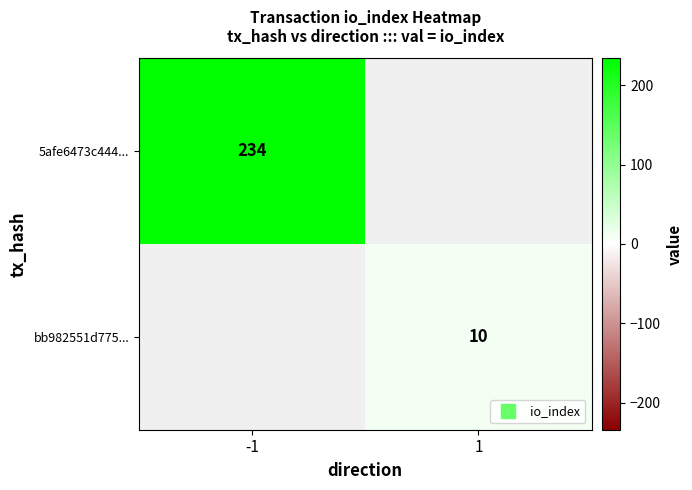

True or false: 5afe6473c444... has a value of 234.0 at -1.

True